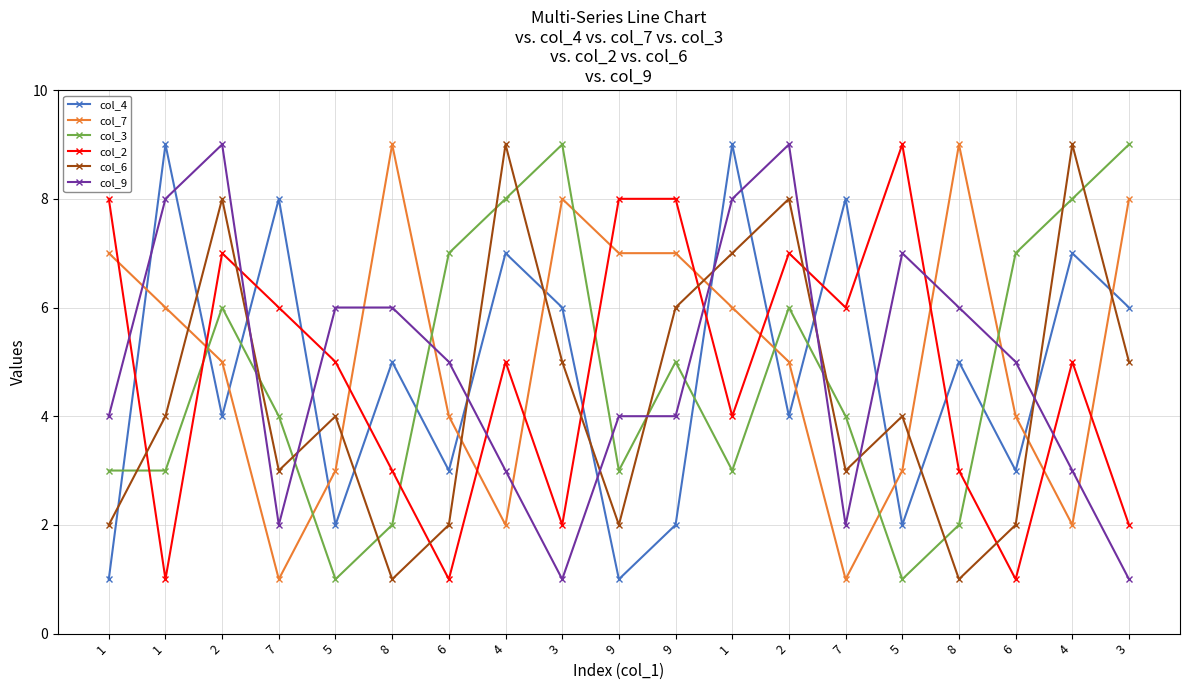

At which category does the chart reach its minimum across all series?

1